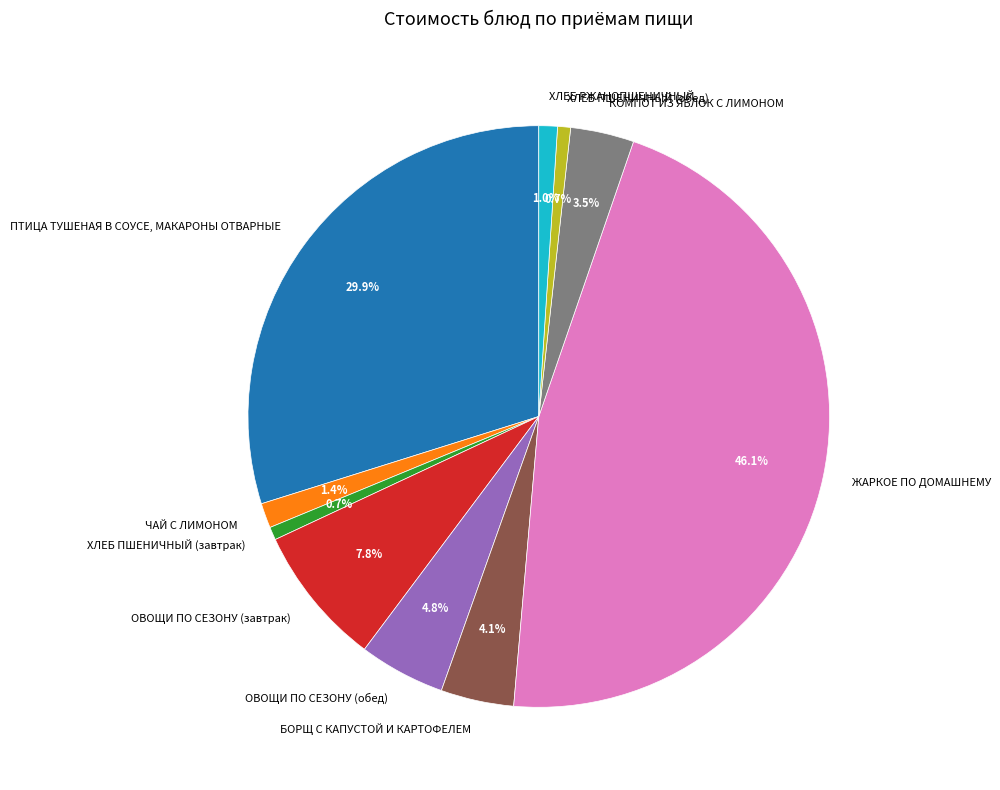

Which slice is the largest?

ЖАРКОЕ ПО ДОМАШНЕМУ